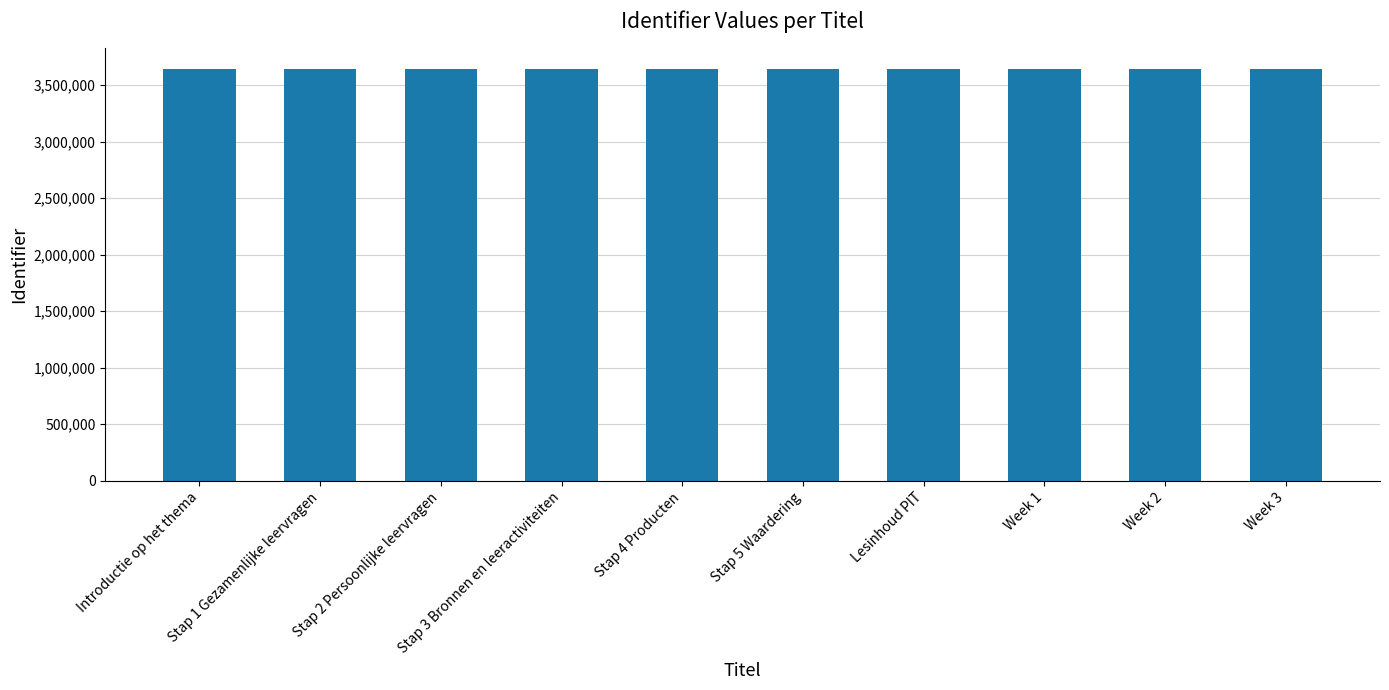

What is the average value?

3640467